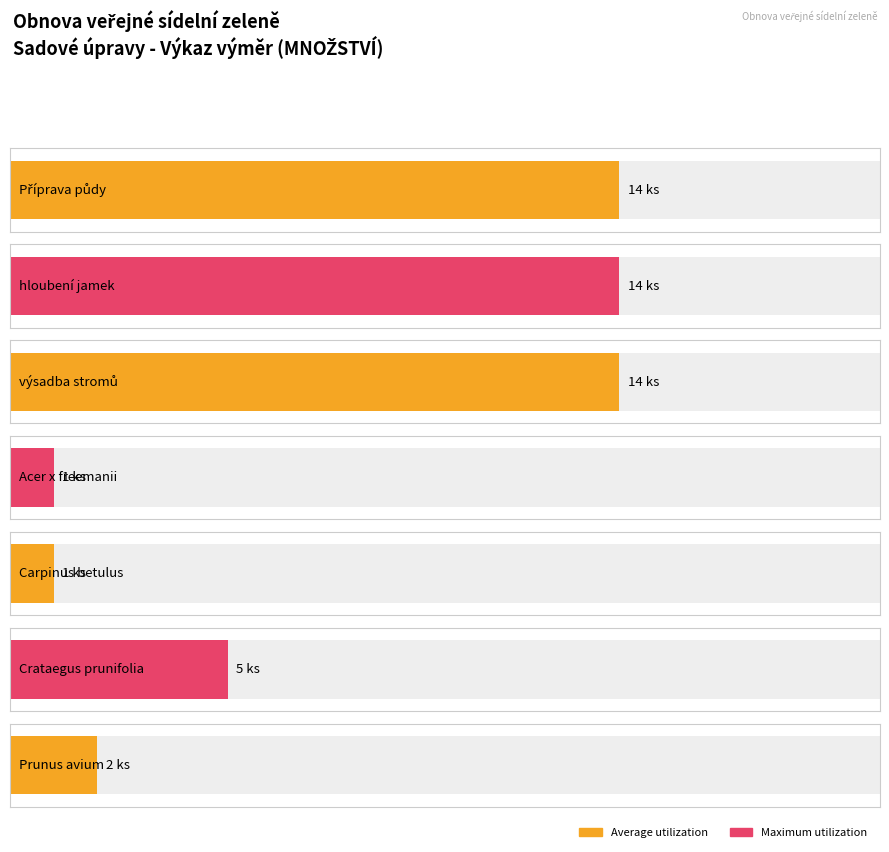

Which category has the lowest value in the Maximum utilization series?

Acer x freemanii